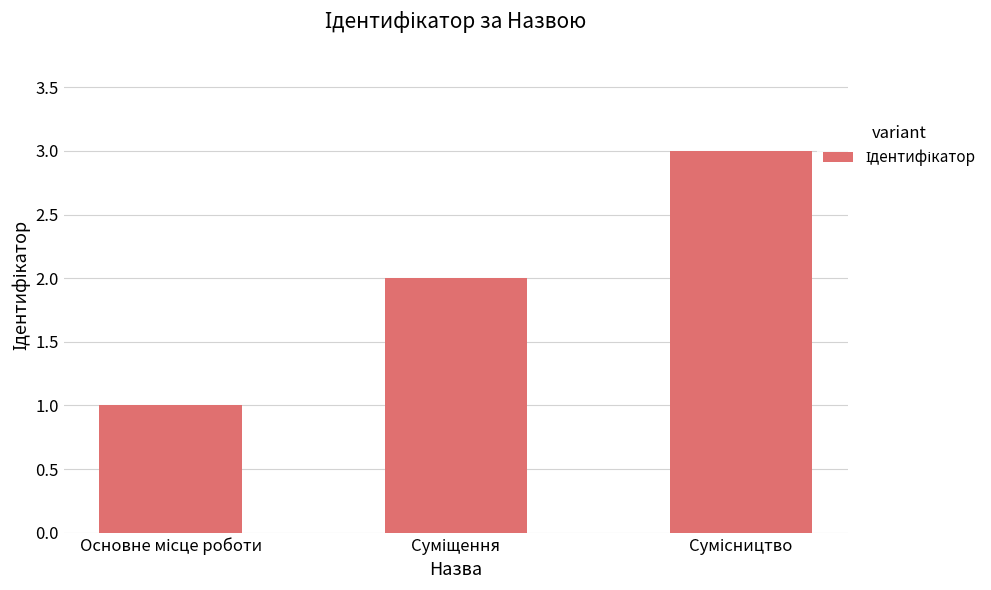

What is the greatest value displayed?

3